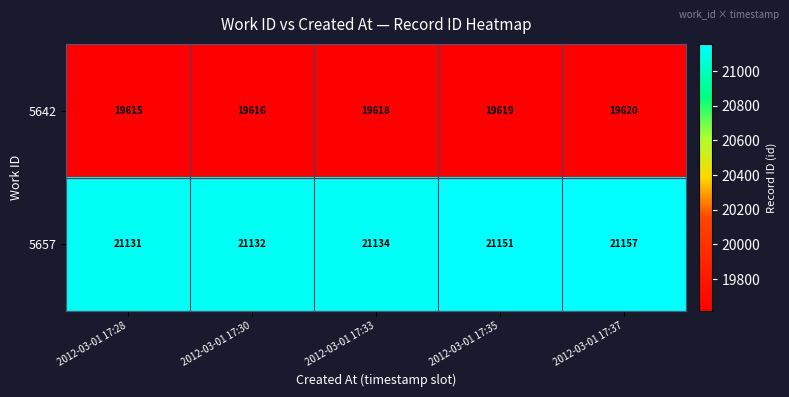

What is the average value of the 5657 series?

21141